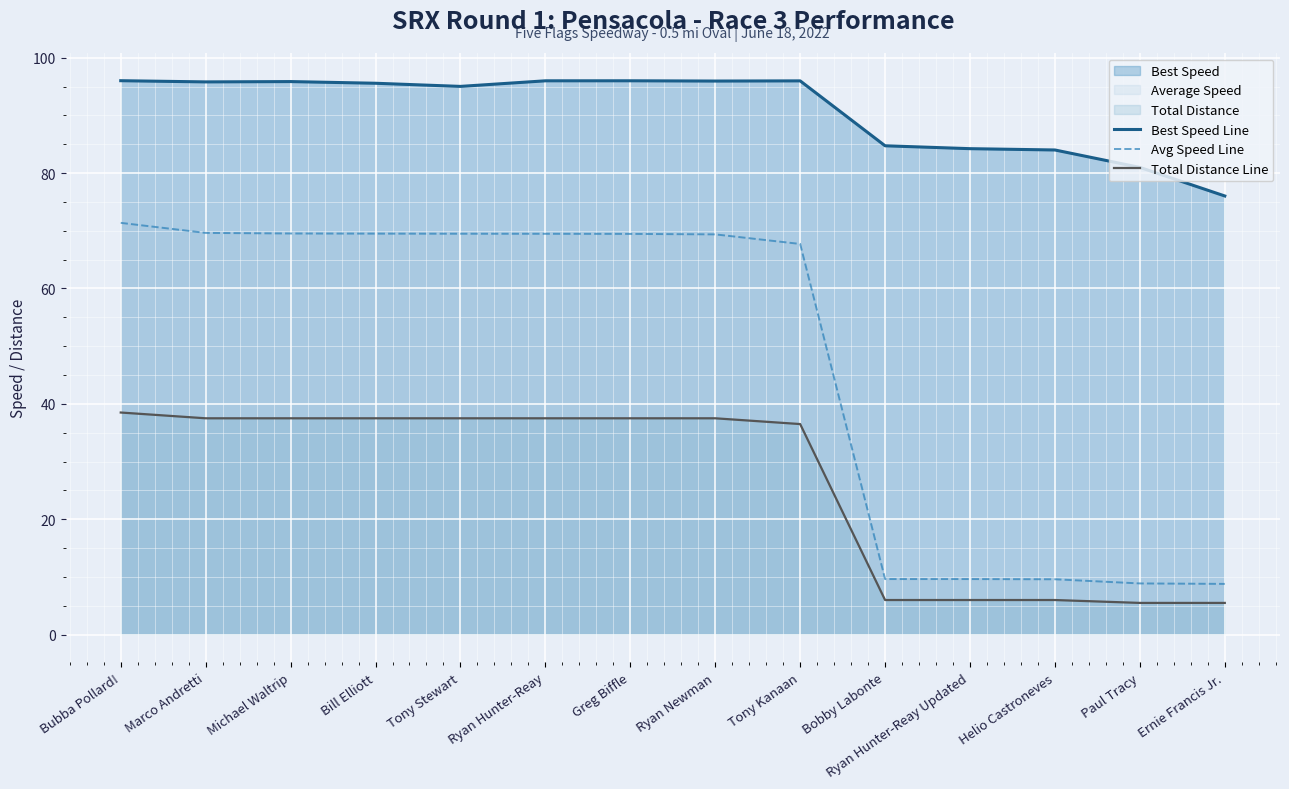

How many data points in Avg Speed Line are above 69?

8